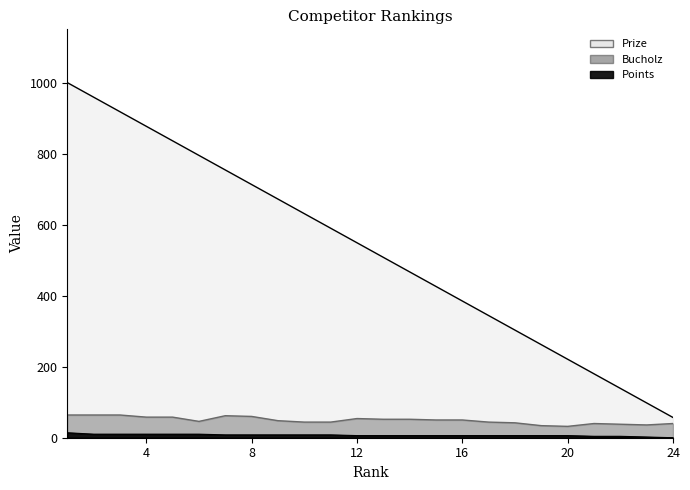

At which category is the sum across all series the highest?

1